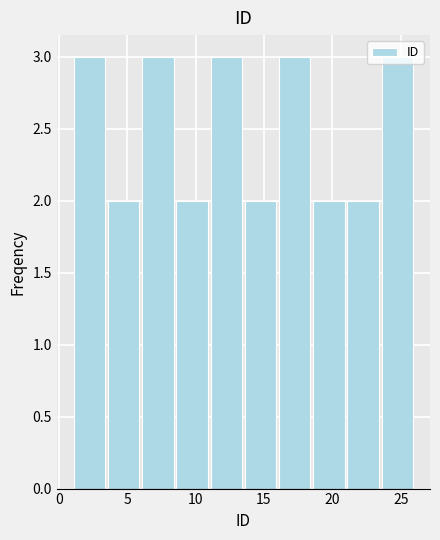

Reading left to right, list every bar in this chart as the range it spans on the x-axis followed by its height. The values are not printed on the chart, so give them approximately, as read against the axis.

1.0 to 3.5: 3
3.5 to 6.0: 2
6.0 to 8.5: 3
8.5 to 11.0: 2
11.0 to 13.5: 3
13.5 to 16.0: 2
16.0 to 18.5: 3
18.5 to 21.0: 2
21.0 to 23.5: 2
23.5 to 26.0: 3